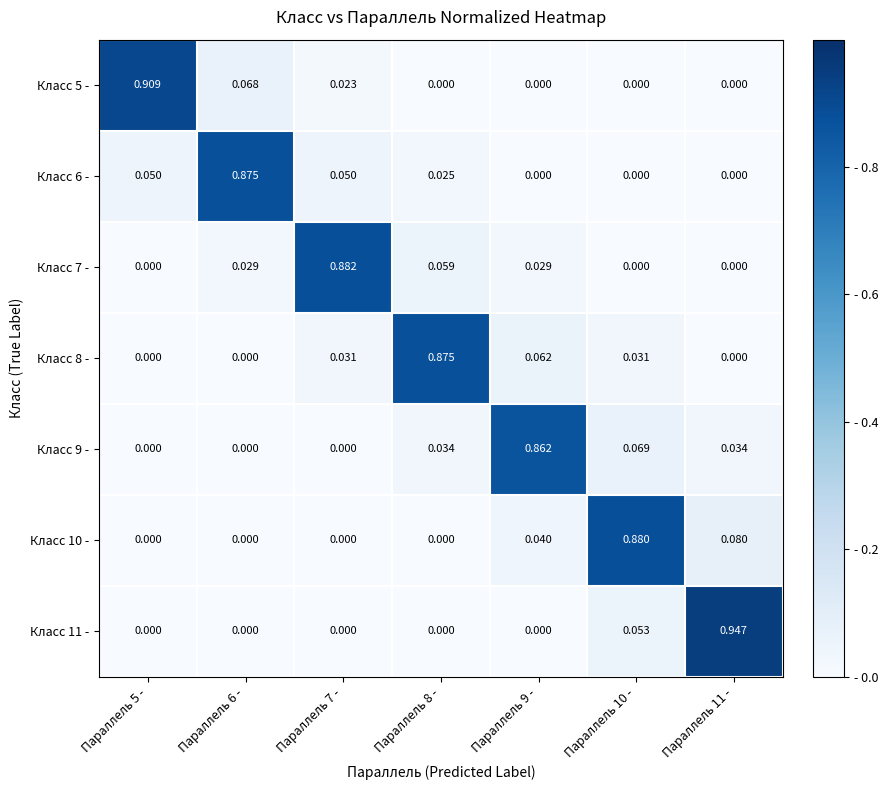

Is the value of Класс 6 - at Параллель 10 - greater than the value of Класс 8 - at Параллель 9 -?

No